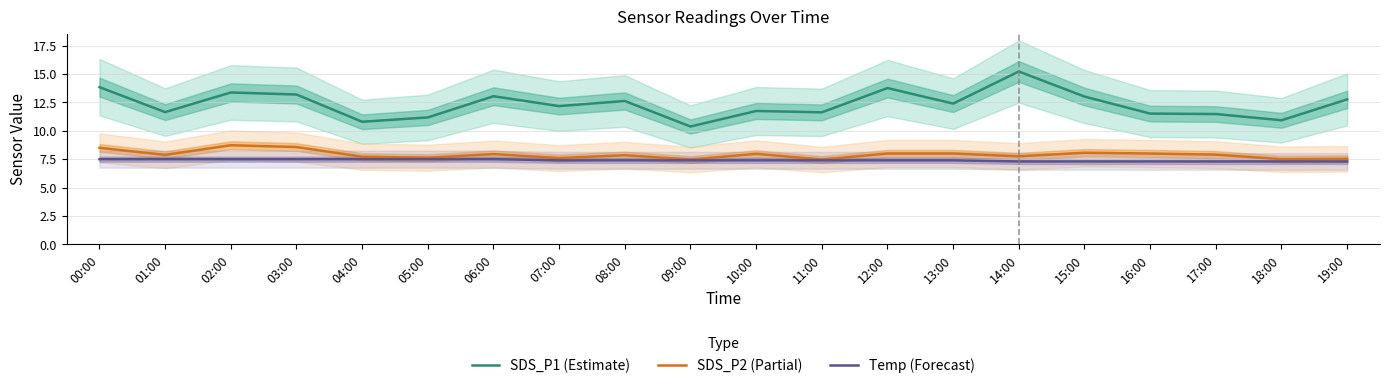

Reading right to left, list all the values displayed in this chart.

SDS_P1 (Estimate): 12.8	10.9	11.5	11.5	13.0	15.2	12.4	13.8	11.6	11.8	10.4	12.6	12.2	13.1	11.2	10.8	13.2	13.4	11.7	13.8
SDS_P2 (Partial): 7.5	7.5	7.9	8.0	8.1	7.8	8.0	8.0	7.5	8.0	7.5	7.8	7.6	8.0	7.6	7.7	8.6	8.7	7.9	8.5
Temp (Forecast): 7.3	7.3	7.3	7.3	7.3	7.3	7.4	7.4	7.4	7.4	7.4	7.4	7.4	7.5	7.5	7.5	7.5	7.5	7.5	7.5